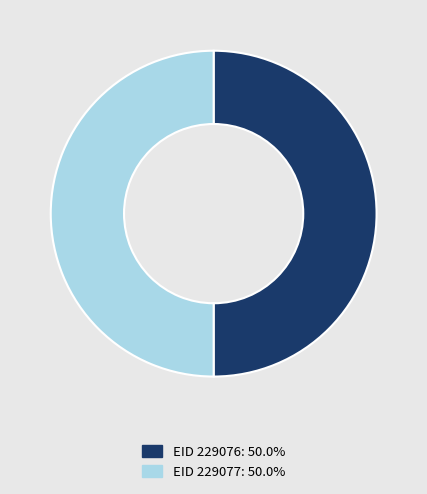

What is the ratio of the value at EID 229076: 50.0% to the value at EID 229077: 50.0%?

1.0